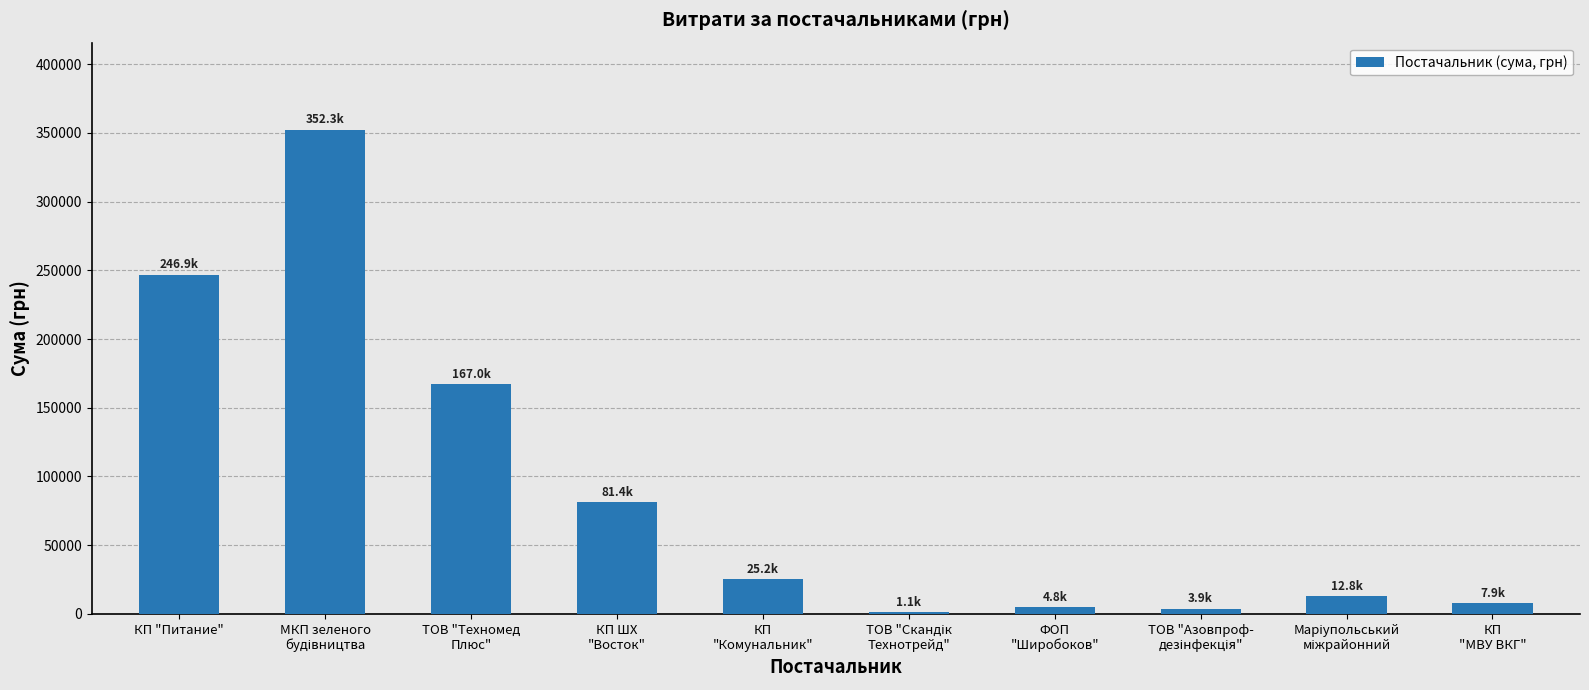

True or false: the data shows 384362.2 at КП "Питание".

False